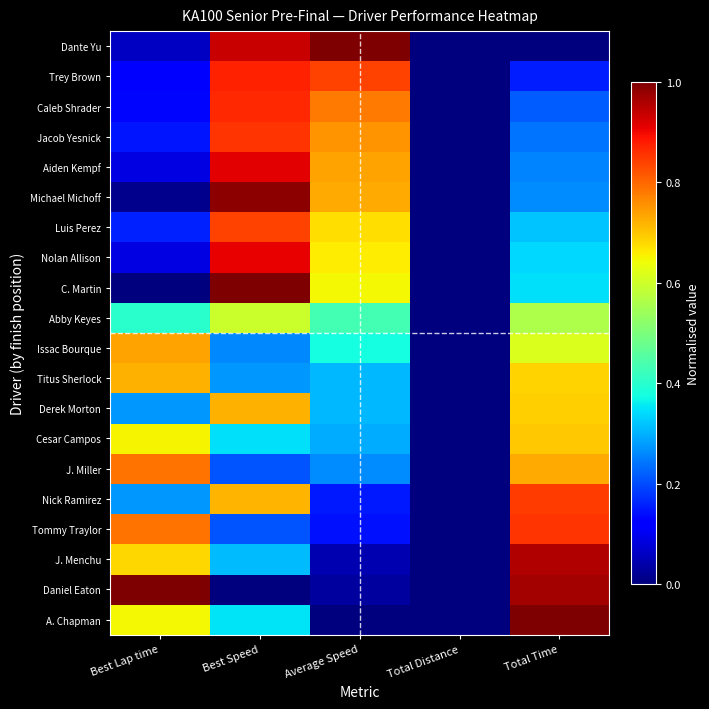

Which series has the largest range (max minus min)?

Dante Yu